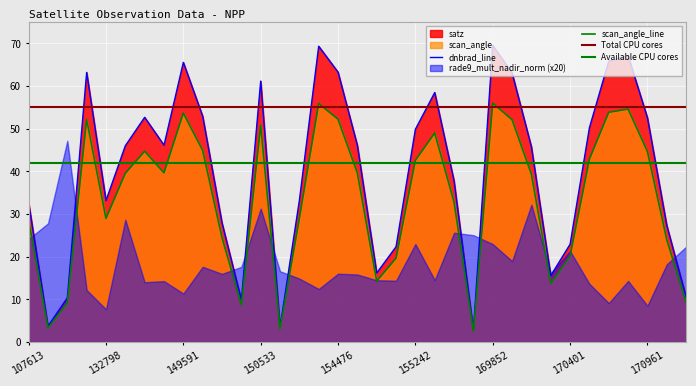

Which series changed the most between 154877 and 170584?

satz